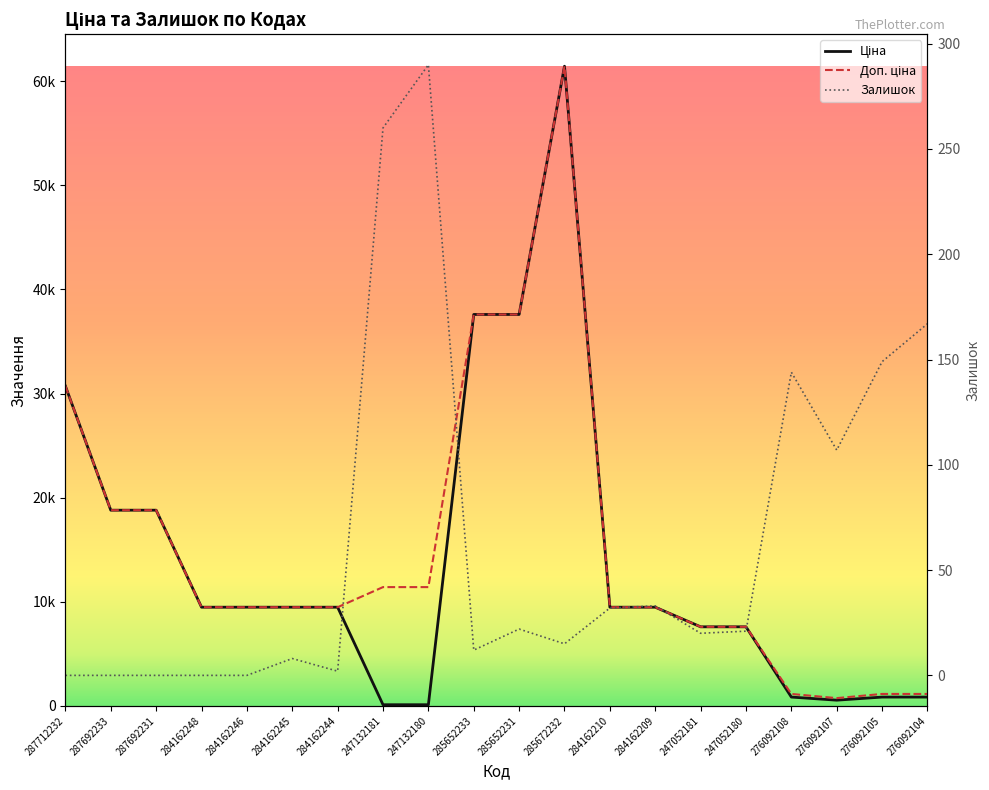

At how many categories does at least one series exceed 23531?

4